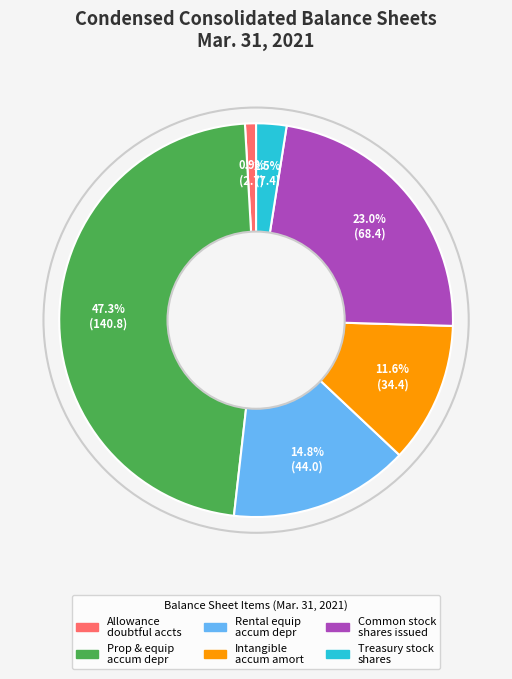

Is there a majority slice in this chart?

No